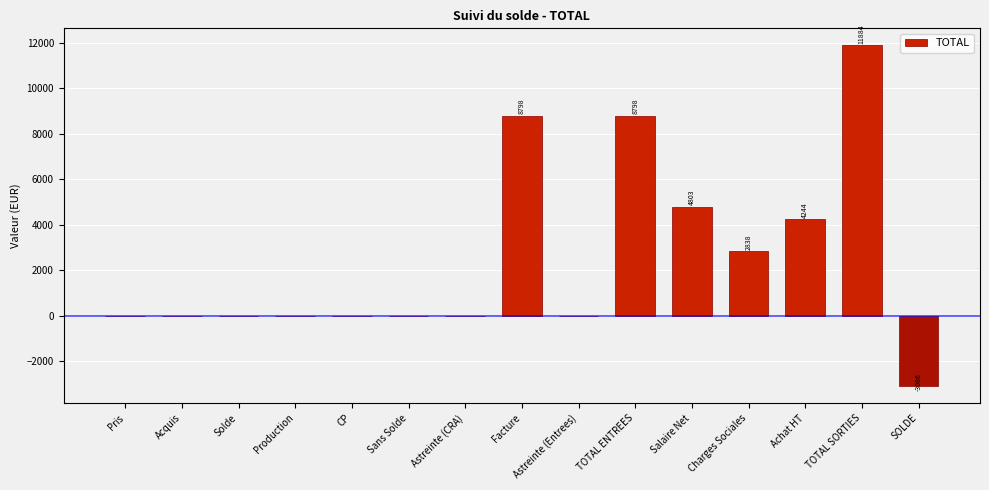

Between TOTAL ENTREES and Achat HT, which is larger?

TOTAL ENTREES